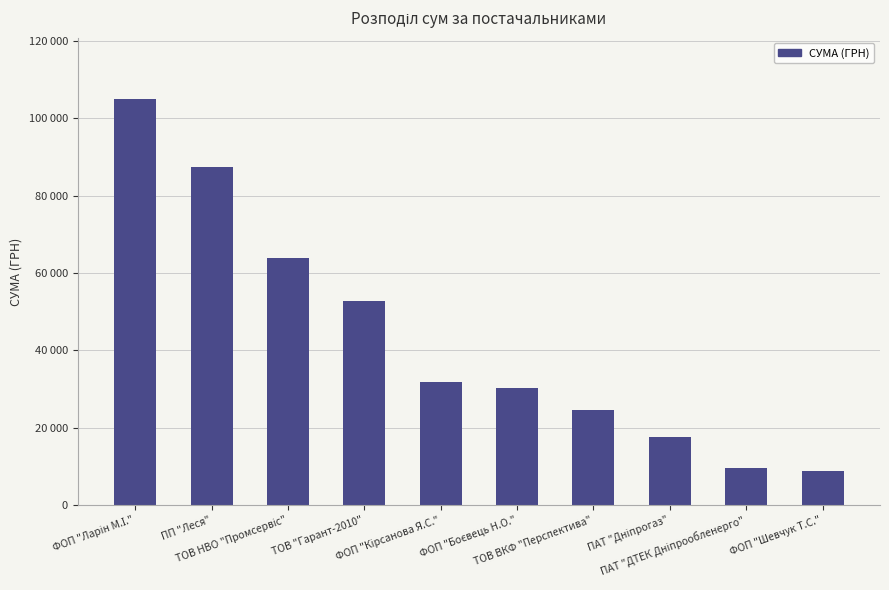

What is the difference between the second highest and minimum values?

78450.9